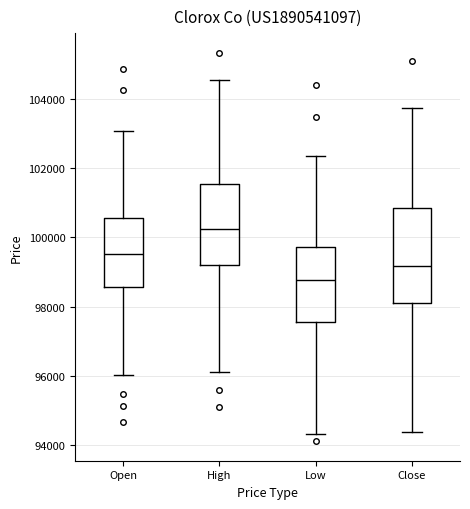

Reading left to right, transcribe this box plot: for each box, give where its median line is, the range the box spans, and where its two whiskers end, as read against the y-axis. The values are not printed on the chart, so give them approximately, as read against the axis.

Open: median 99600, box 98600 to 100600, whiskers 96000 to 103000
High: median 100200, box 99200 to 101600, whiskers 96000 to 104600
Low: median 98800, box 97600 to 99800, whiskers 94400 to 102400
Close: median 99200, box 98200 to 100800, whiskers 94400 to 103800